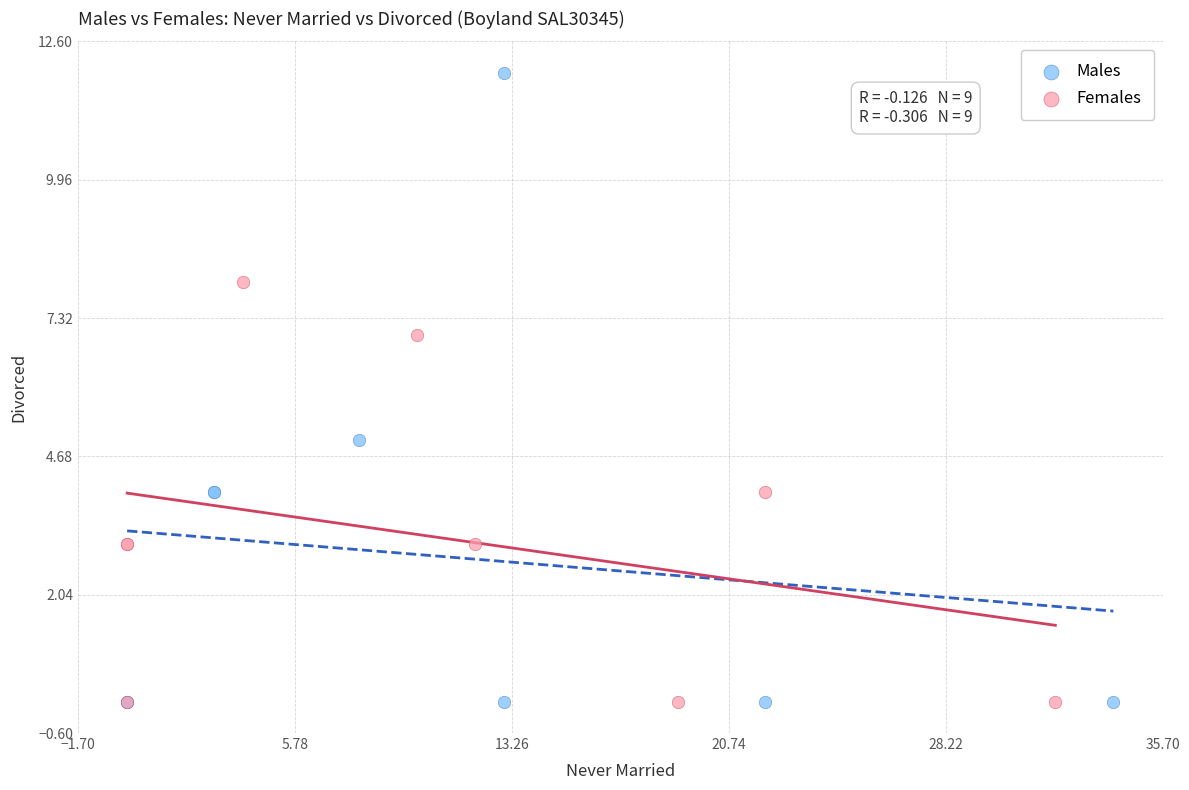

Which series contains the highest Y value?

Males